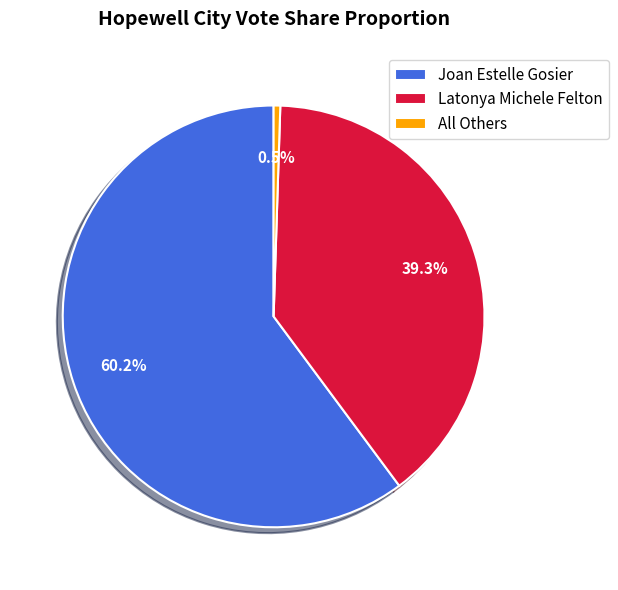

Rank the categories by value from highest to lowest.

Joan Estelle Gosier, Latonya Michele Felton, All Others